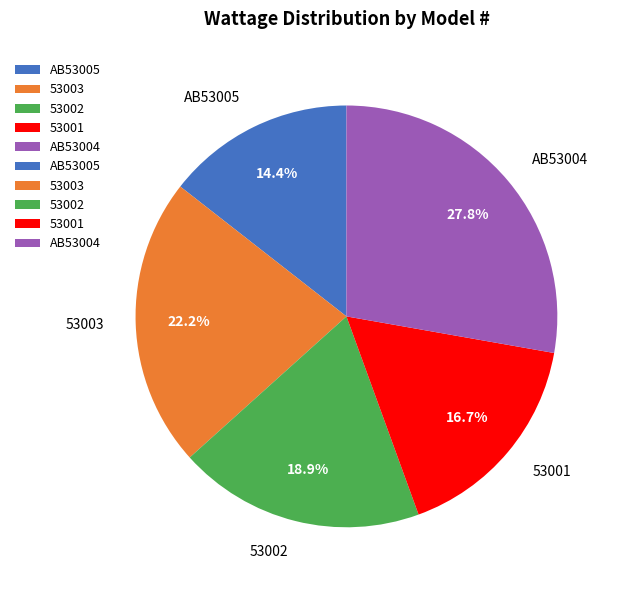

The 53002 slice represents 19% of the pie. True or false?

True